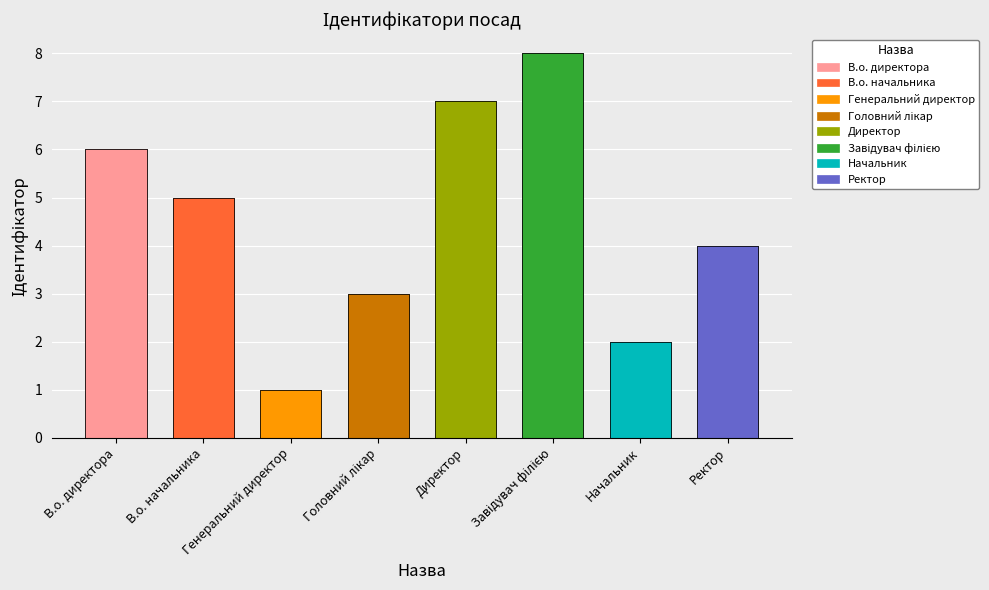

How many bars are there in total?

8